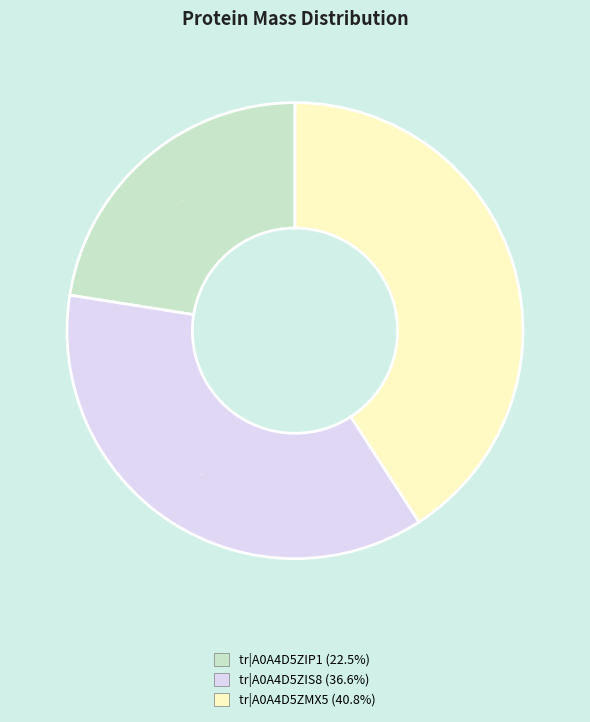

Count the number of slices in the pie.

3